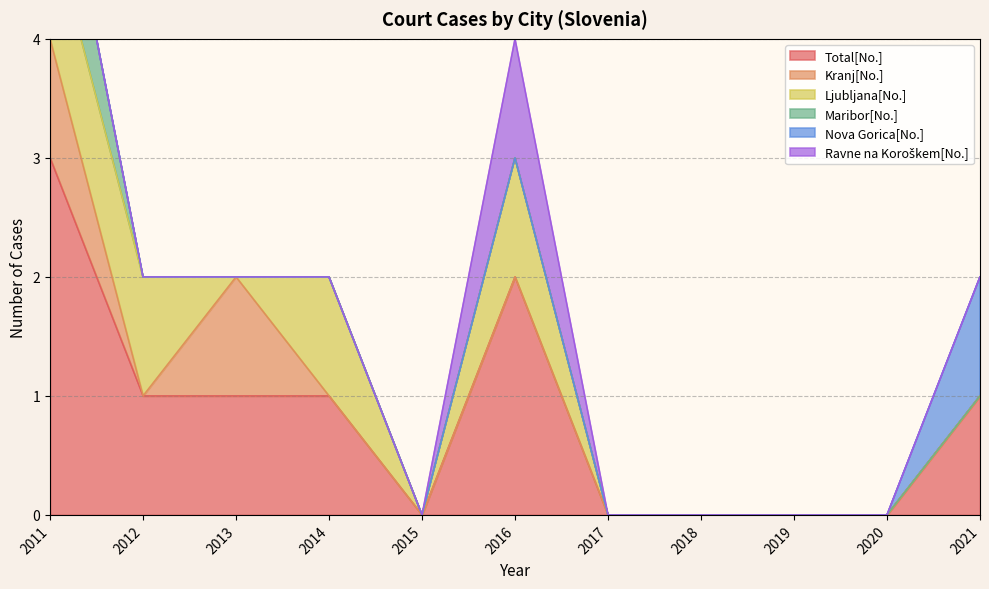

Which series has the largest total across all categories?

Total[No.]